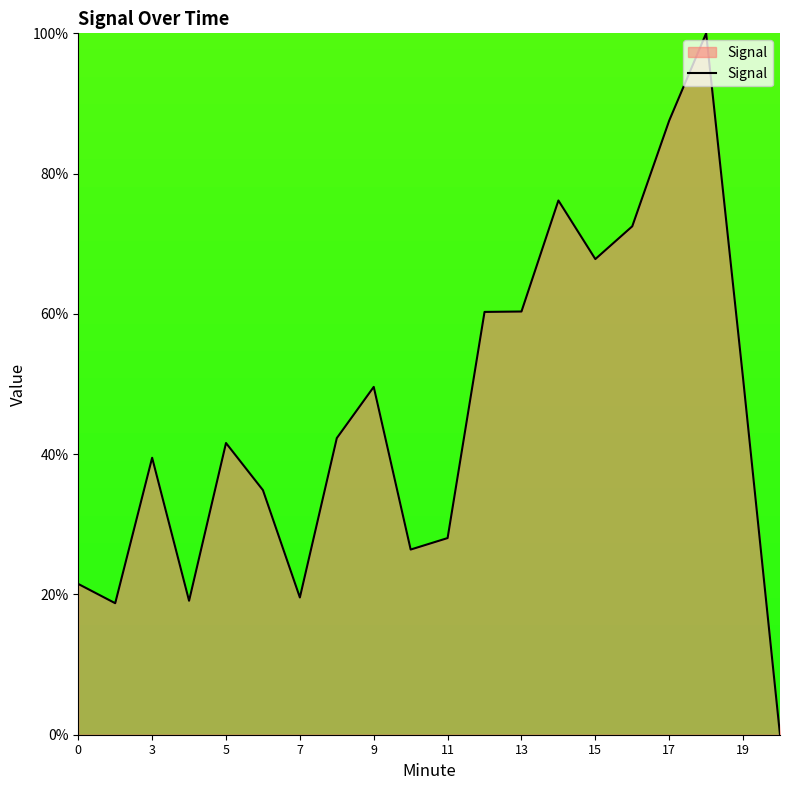

What is the greatest value displayed?

100.0